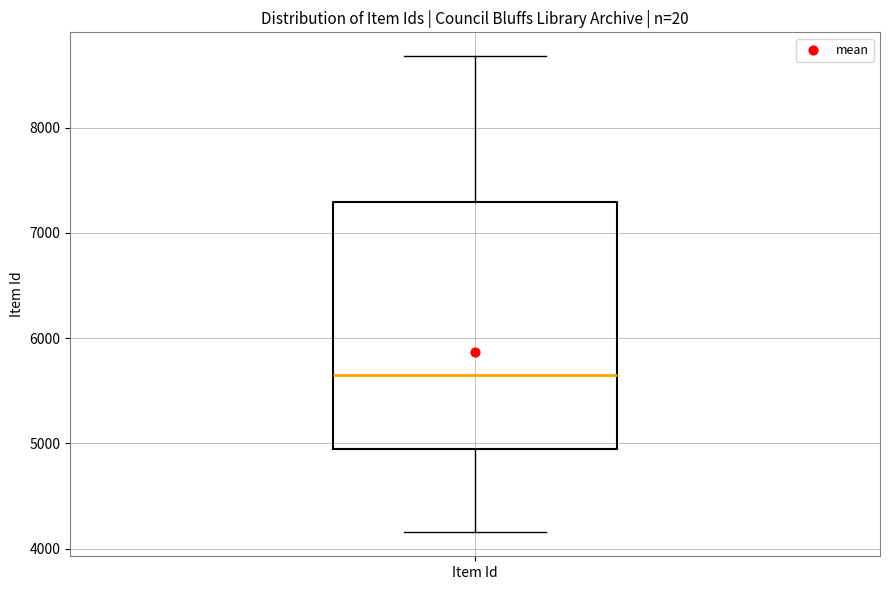

Transcribe this box plot: give where the median line is, the range the box spans, and where the two whiskers end, as read against the y-axis. The values are not printed on the chart, so give them approximately, as read against the axis.

median 5600, box 4900 to 7300, whiskers 4200 to 8700